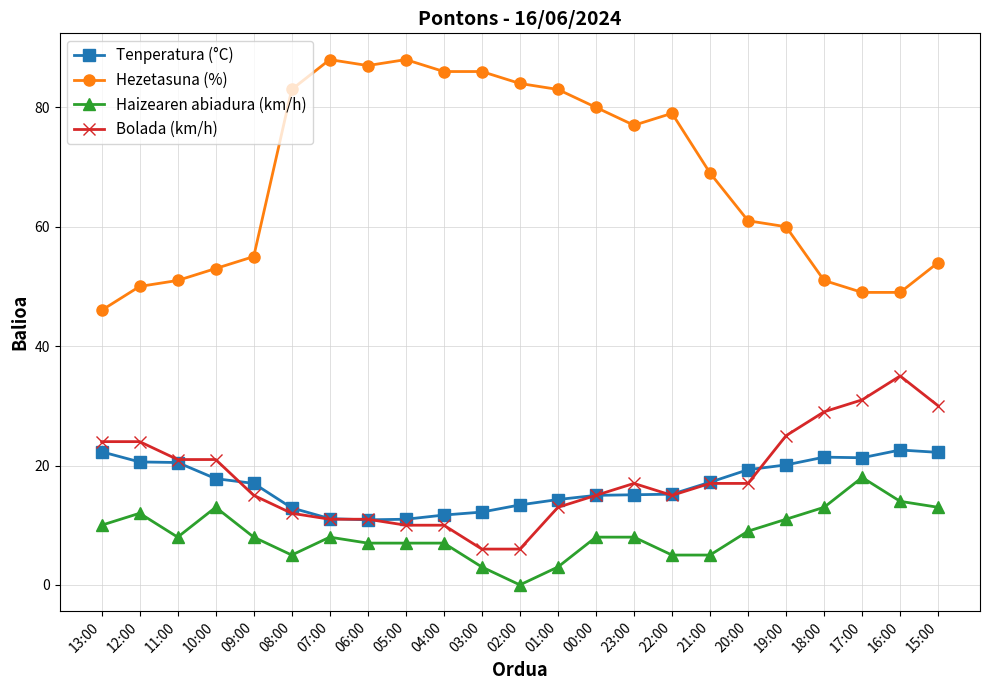

The Hezetasuna (%) series shows 106.3 at 19:00. True or false?

False